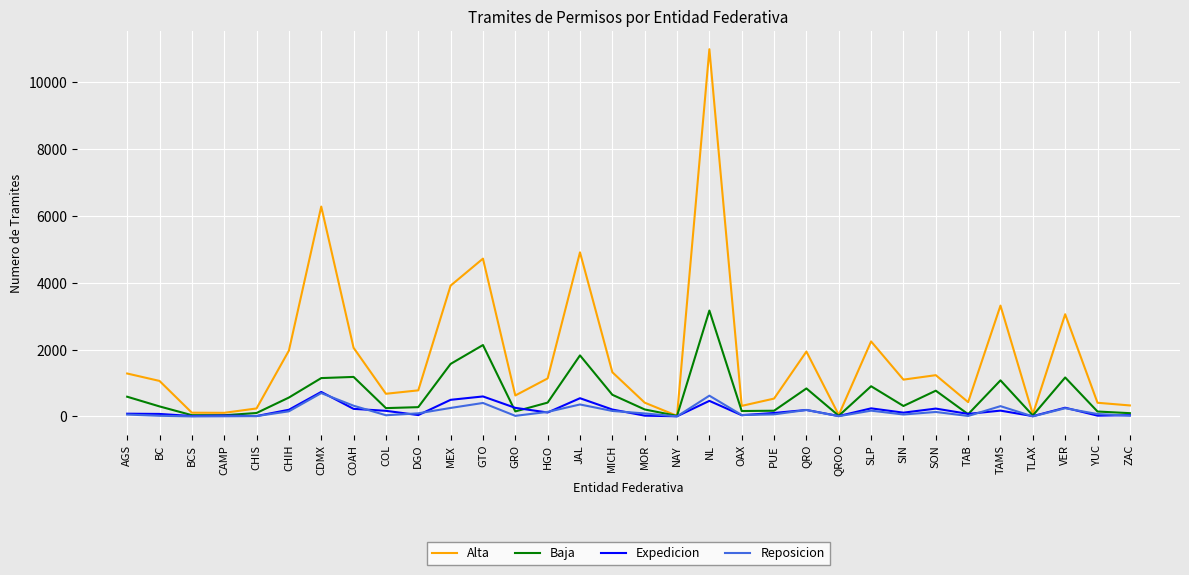

What are all the series names shown in the legend?

Alta, Baja, Expedicion, Reposicion